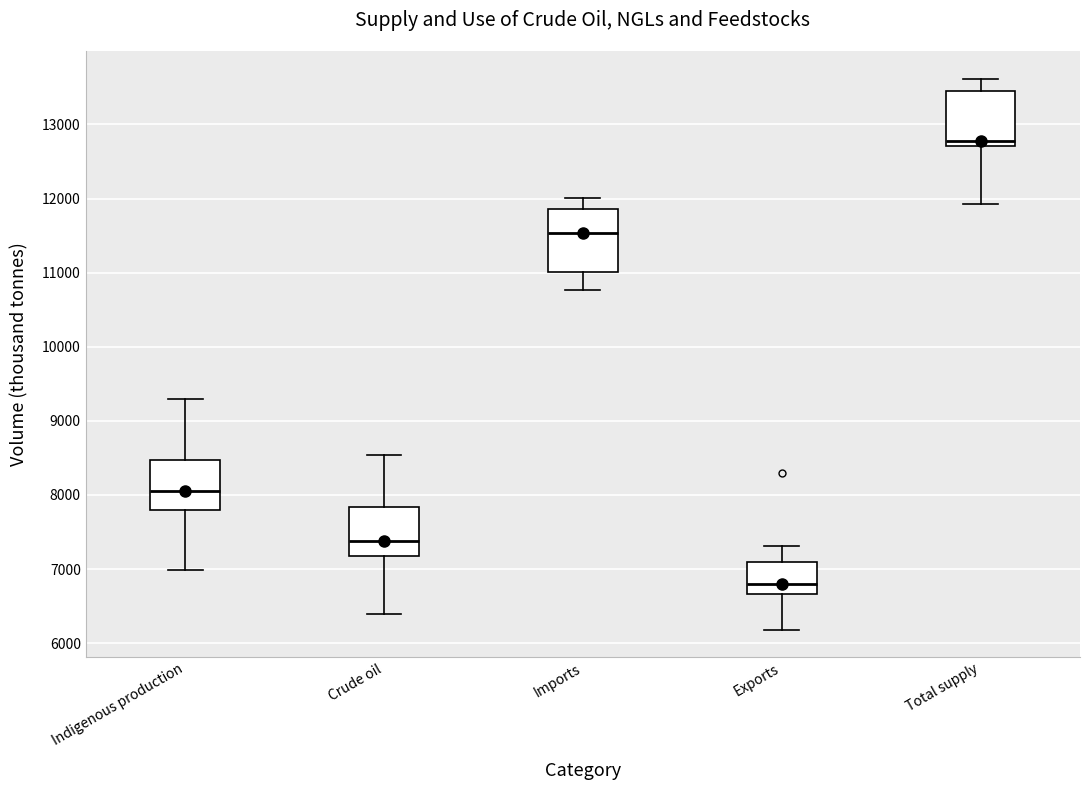

Reading left to right, read every box against the y-axis: the position of its median line, the range the box covers, and the ends of its whiskers. The values are not printed on the chart, so give them approximately, as read against the axis.

Indigenous production: median 8100, box 7800 to 8500, whiskers 7000 to 9300
Crude oil: median 7400, box 7200 to 7800, whiskers 6400 to 8500
Imports: median 11500, box 11000 to 11900, whiskers 10800 to 12000
Exports: median 6800, box 6700 to 7100, whiskers 6200 to 7300
Total supply: median 12800, box 12700 to 13500, whiskers 11900 to 13600